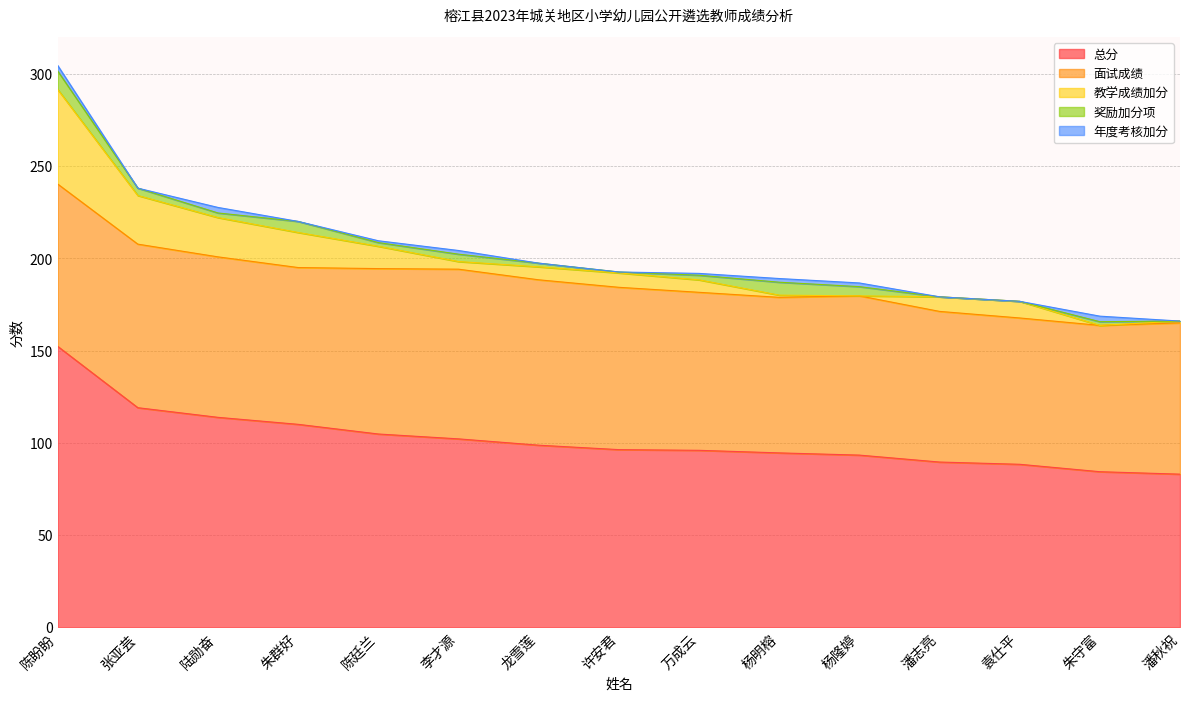

Where does the 面试成绩 series first go above 86?

陈盼盼